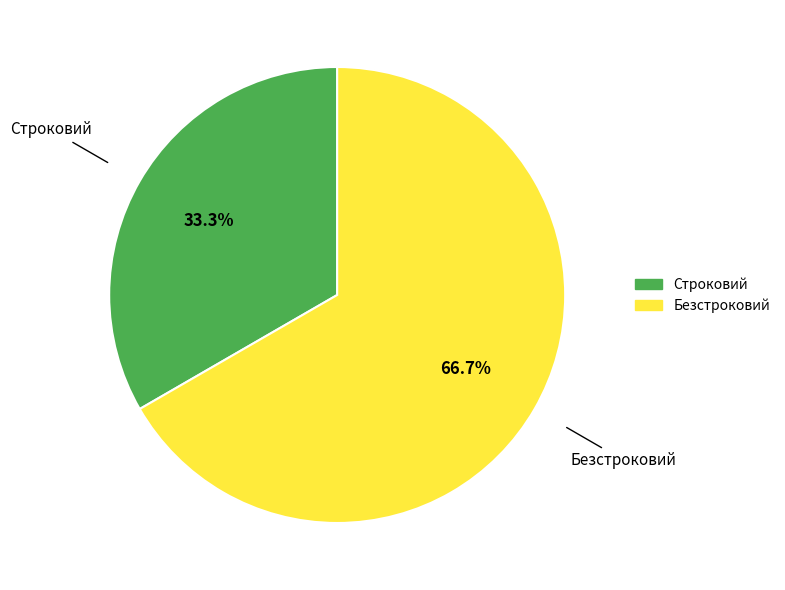

Combined, what portion of the pie is Безстроковий and Строковий?

100.0%